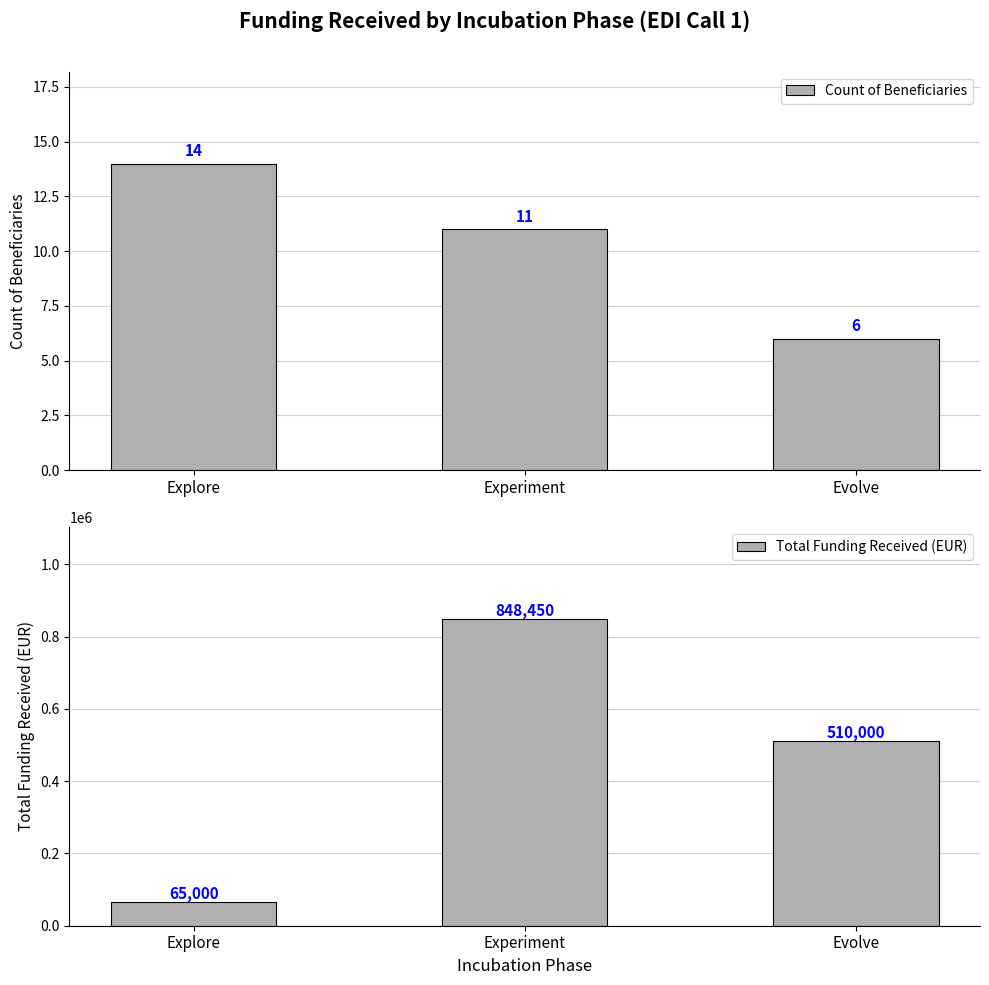

Which category has the highest value in the Count of Beneficiaries series?

Explore